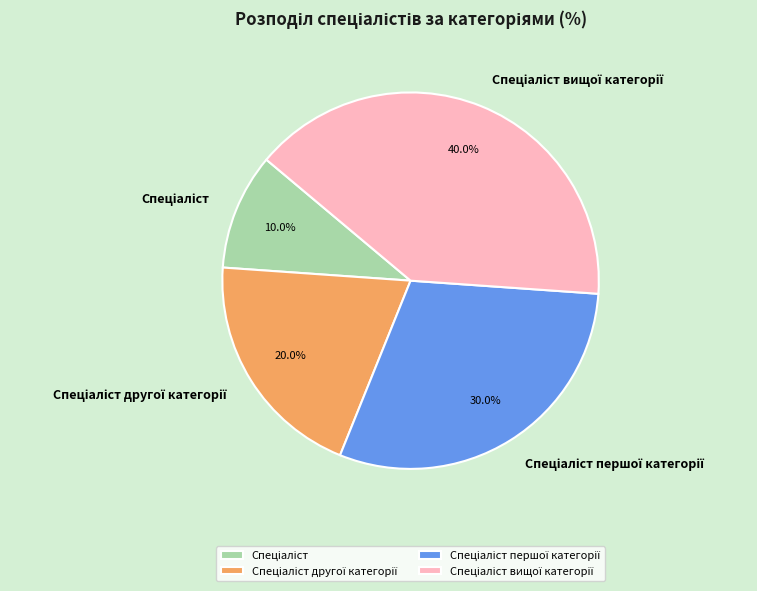

Is there a majority slice in this chart?

No